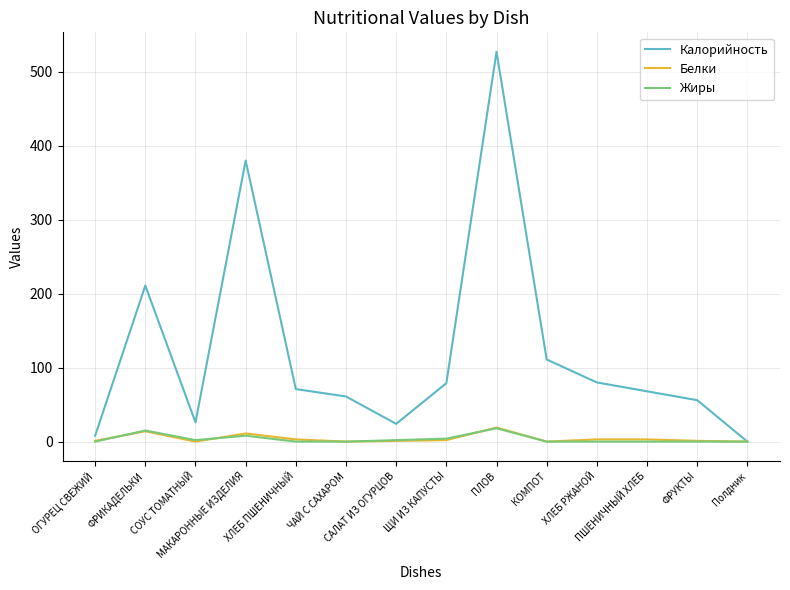

What is the maximum value shown in the chart?

527